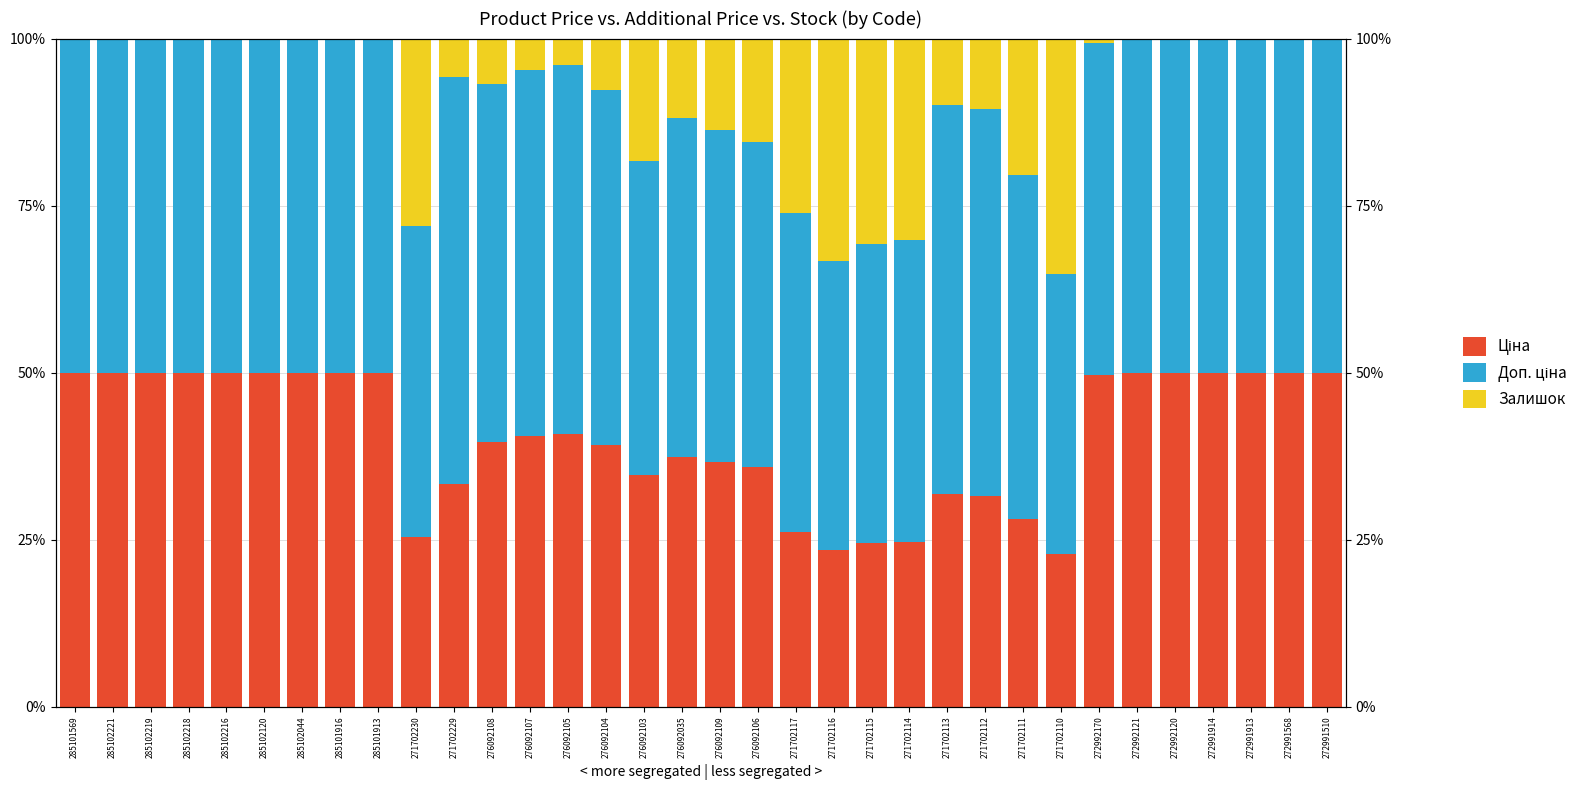

What is the greatest value displayed?

61.0